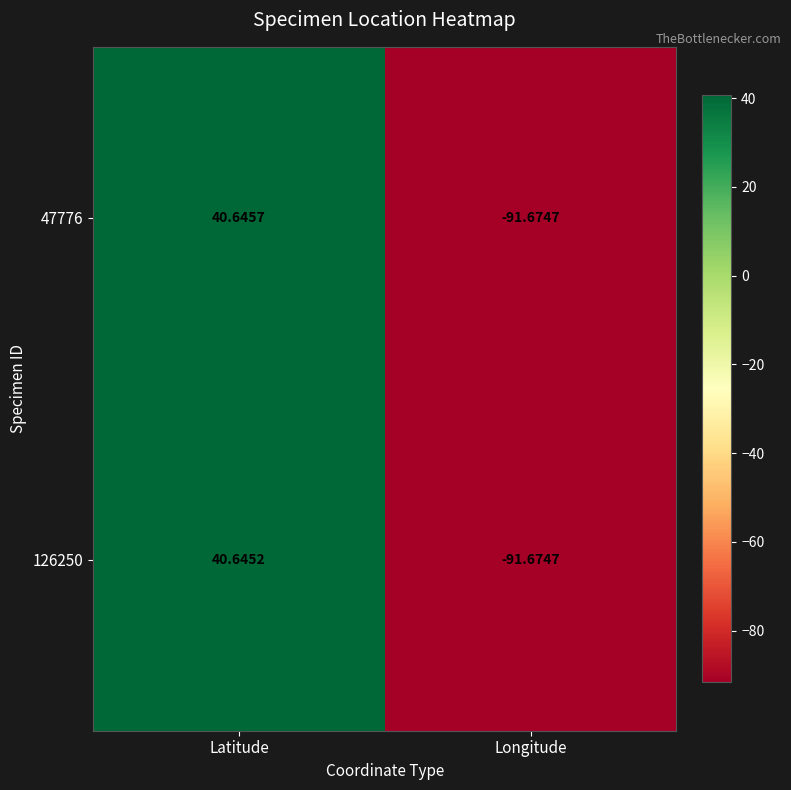

At which label does 47776 reach its peak?

Latitude